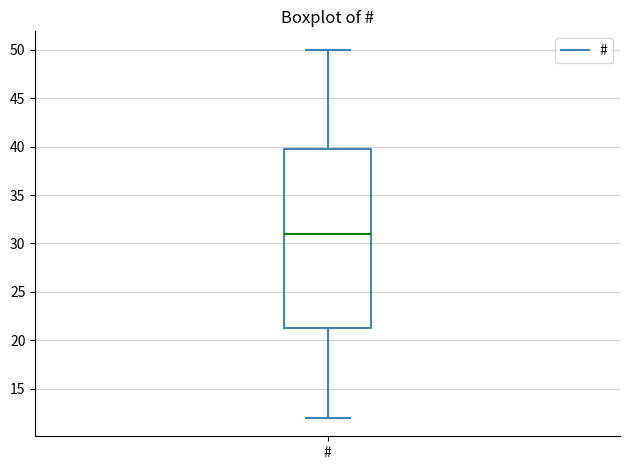

Read this box plot against the y-axis: the position of the median line, the range covered by the box, and the ends of both whiskers. The values are not printed on the chart, so give them approximately, as read against the axis.

median 31.0, box 21.5 to 40.0, whiskers 12.0 to 50.0